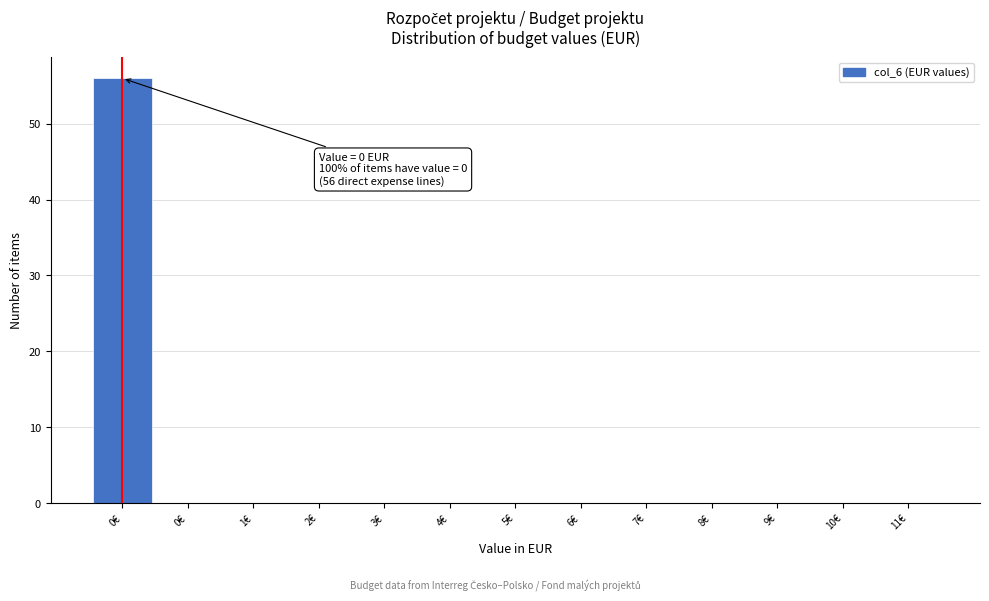

How many data points does each series have?

13